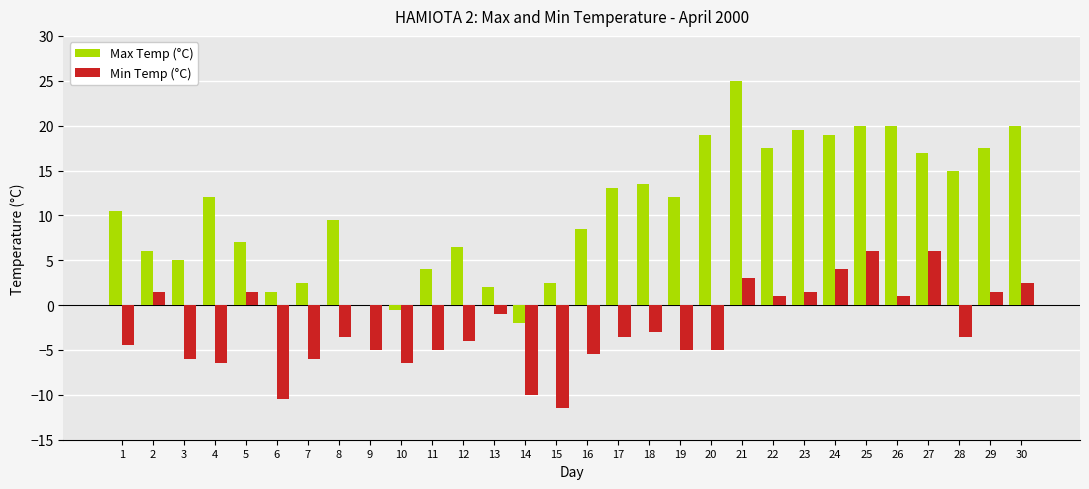

The Max Temp (°C) series shows 9.7 at 28. True or false?

False